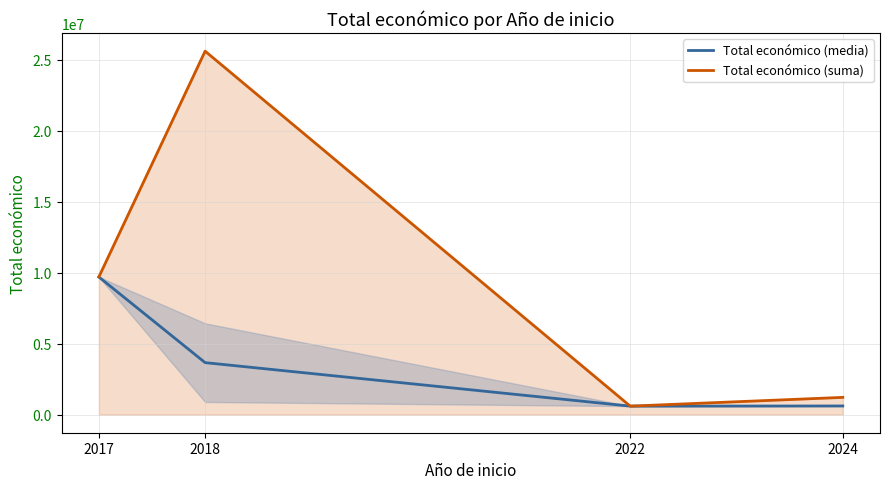

In Total económico (media), how many points are lower than both neighbors (excluding endpoints)?

1